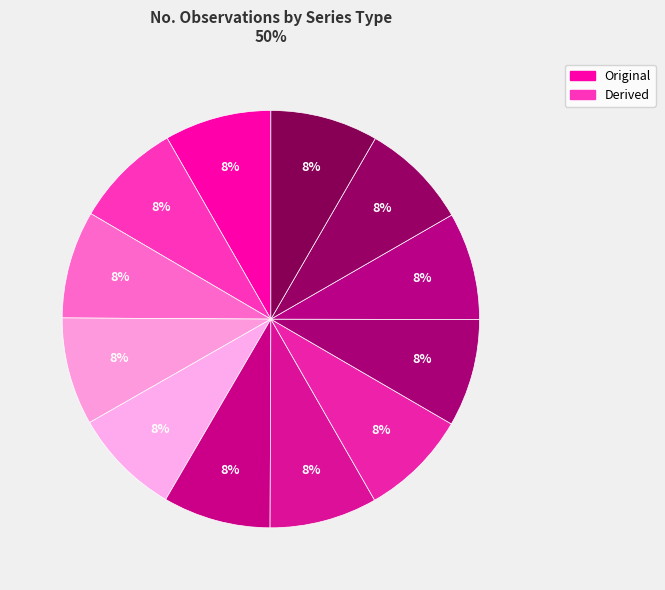

Count the number of slices in the pie.

12